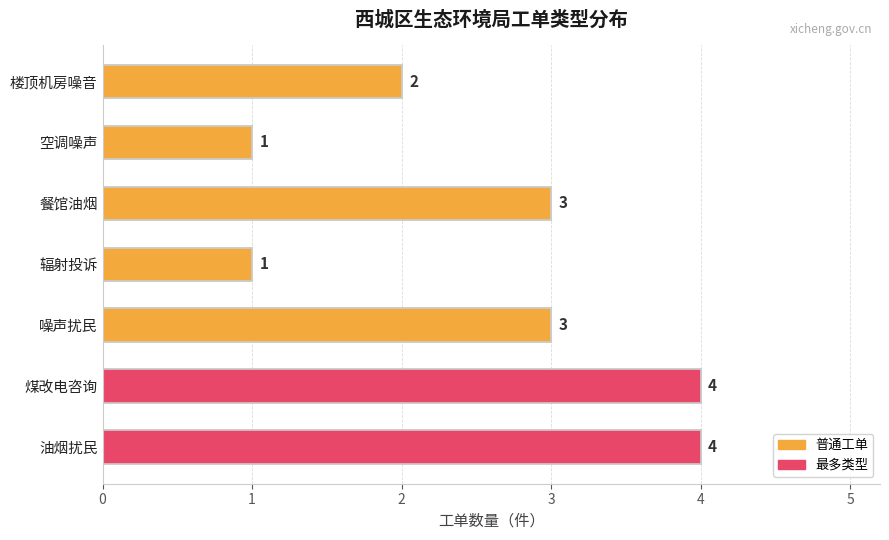

What is the average value?

3